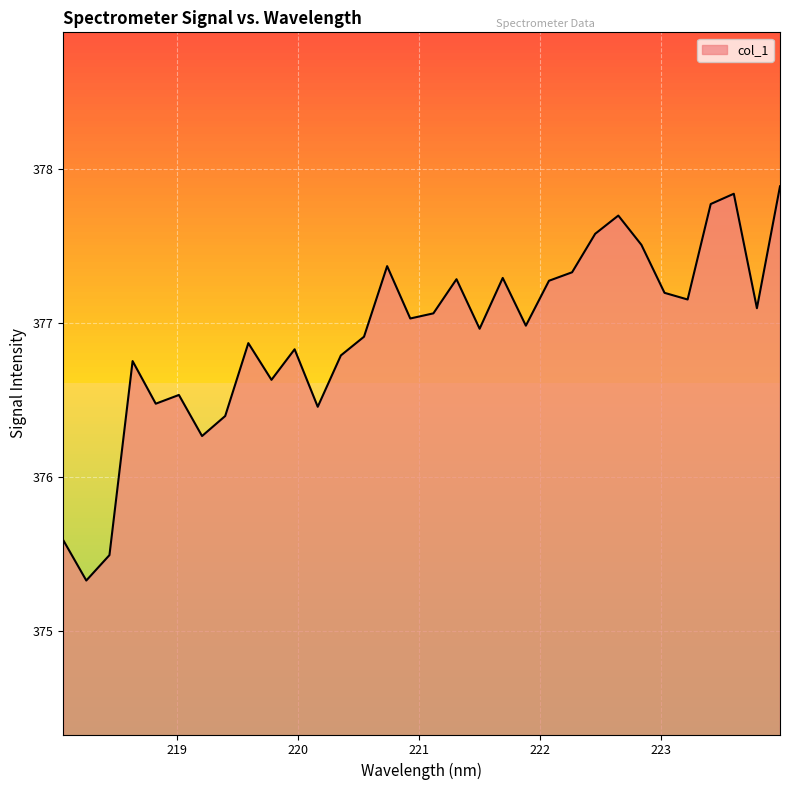

What is the minimum value shown in the chart?

375.3